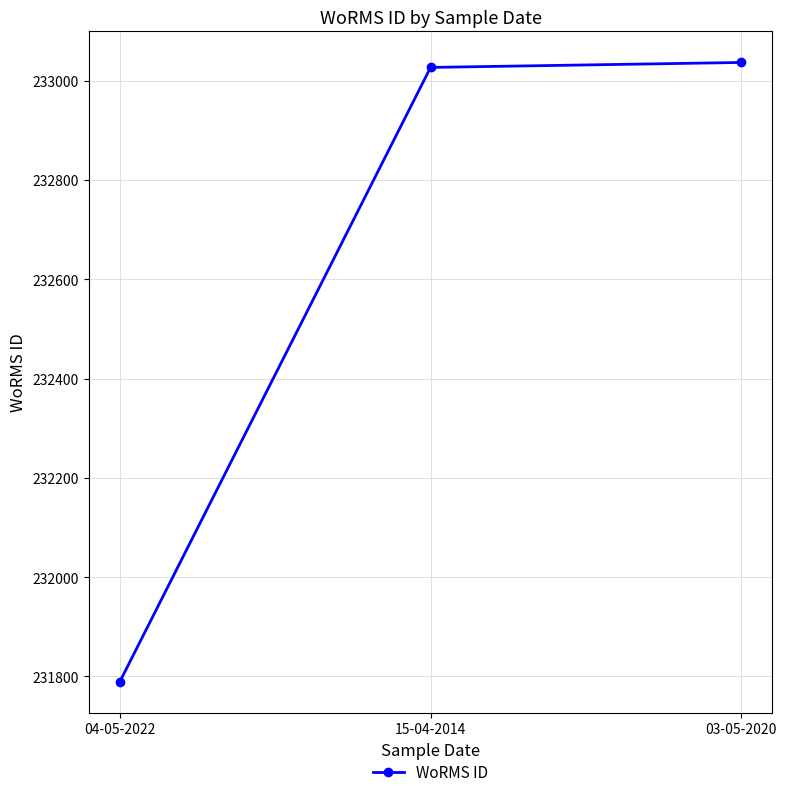

Does the chart have visible grid lines?

Yes